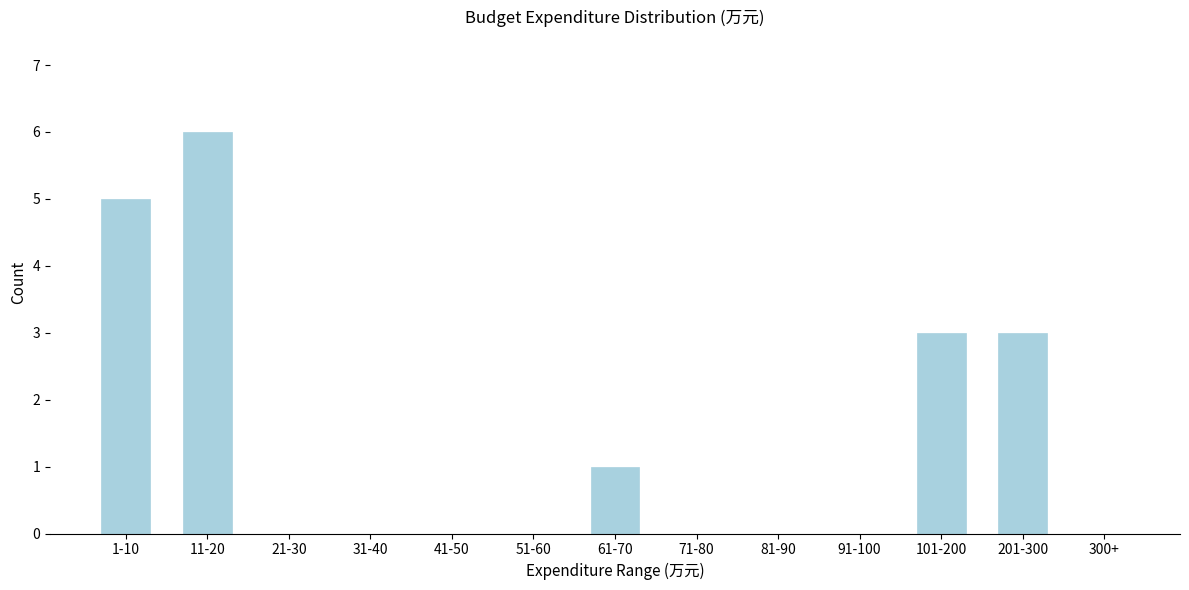

Reading left to right, transcribe all the data shown in this chart.

1-10=5	11-20=6	21-30=0	31-40=0	41-50=0	51-60=0	61-70=1	71-80=0	81-90=0	91-100=0	101-200=3	201-300=3	300+=0